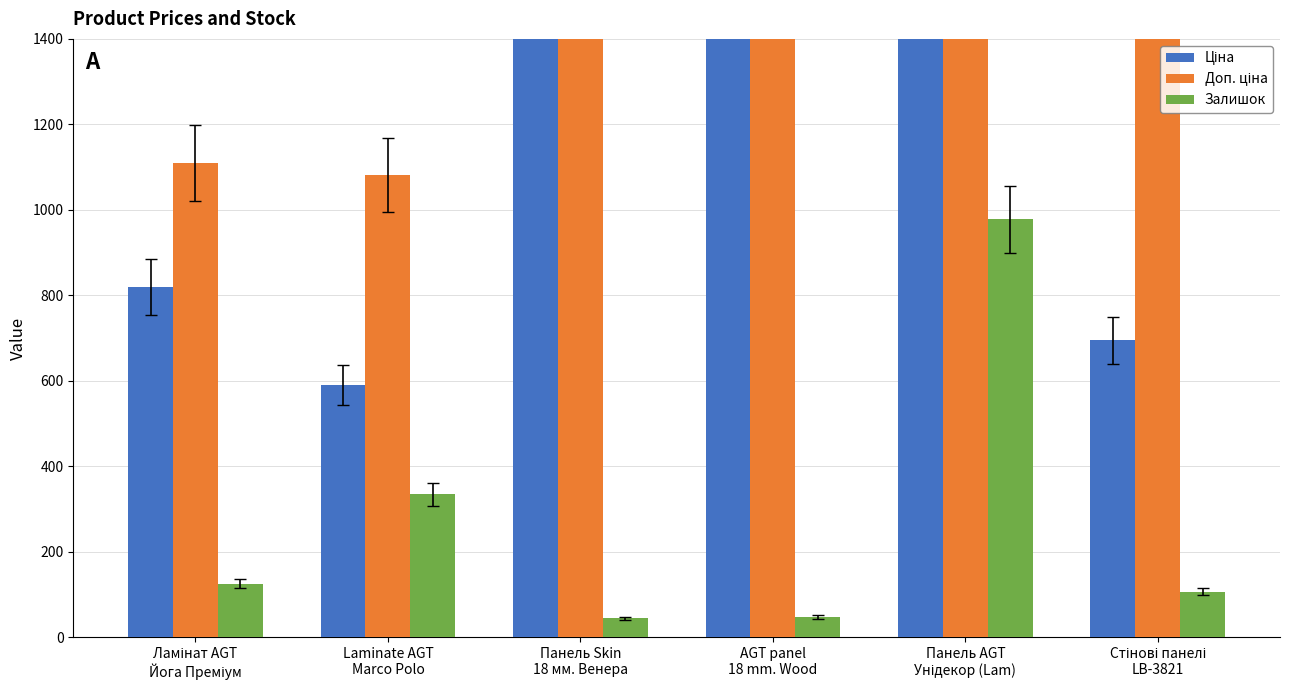

What is the label of the 4th bar from the left?

AGT panel
18 mm. Wood